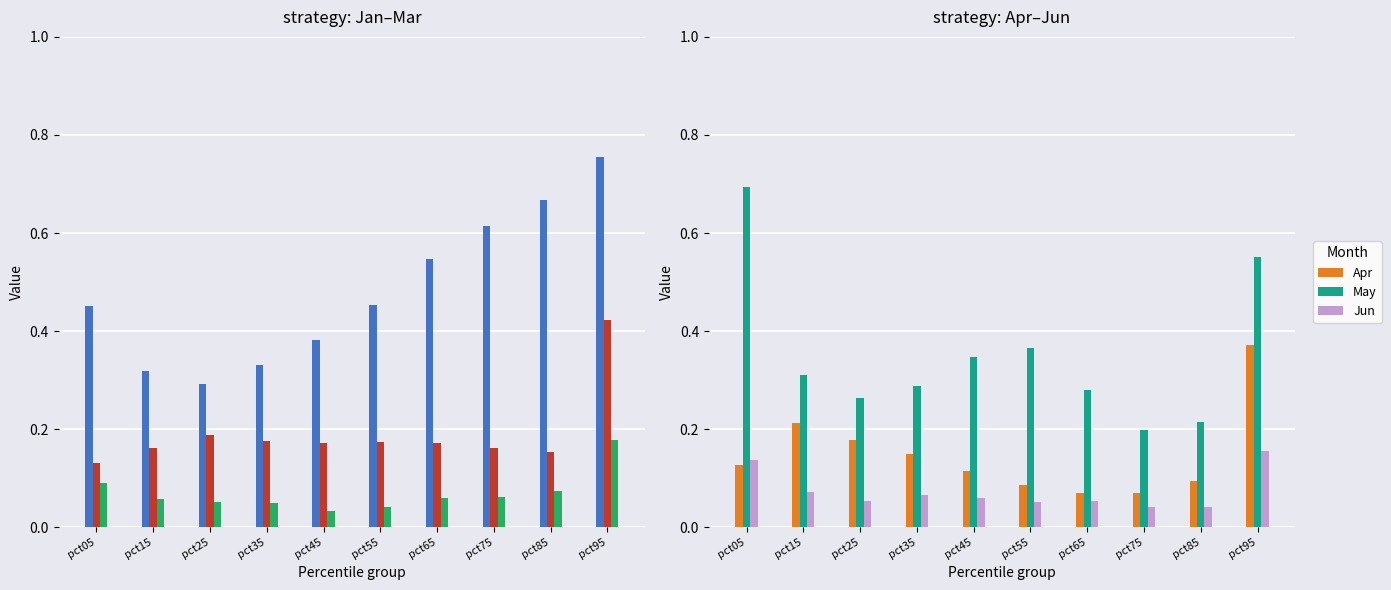

Which series has the largest total across all categories?

Jan